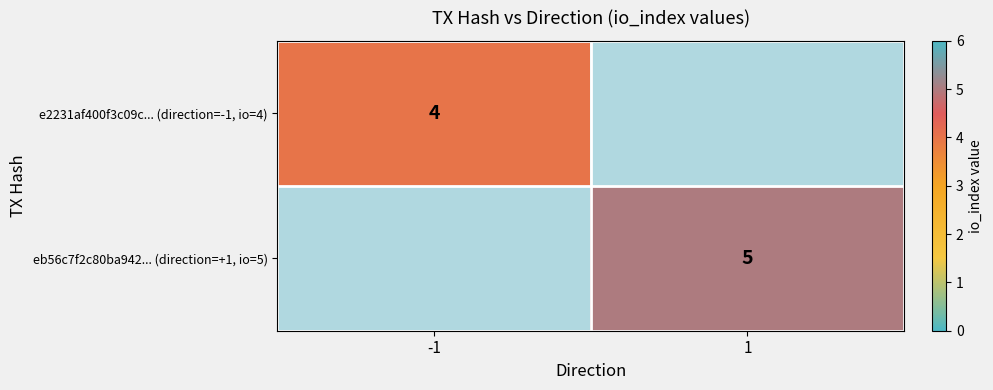

The value of e2231af400f3c09c... (direction=-1, io=4) at -1 is 4. True or false?

True